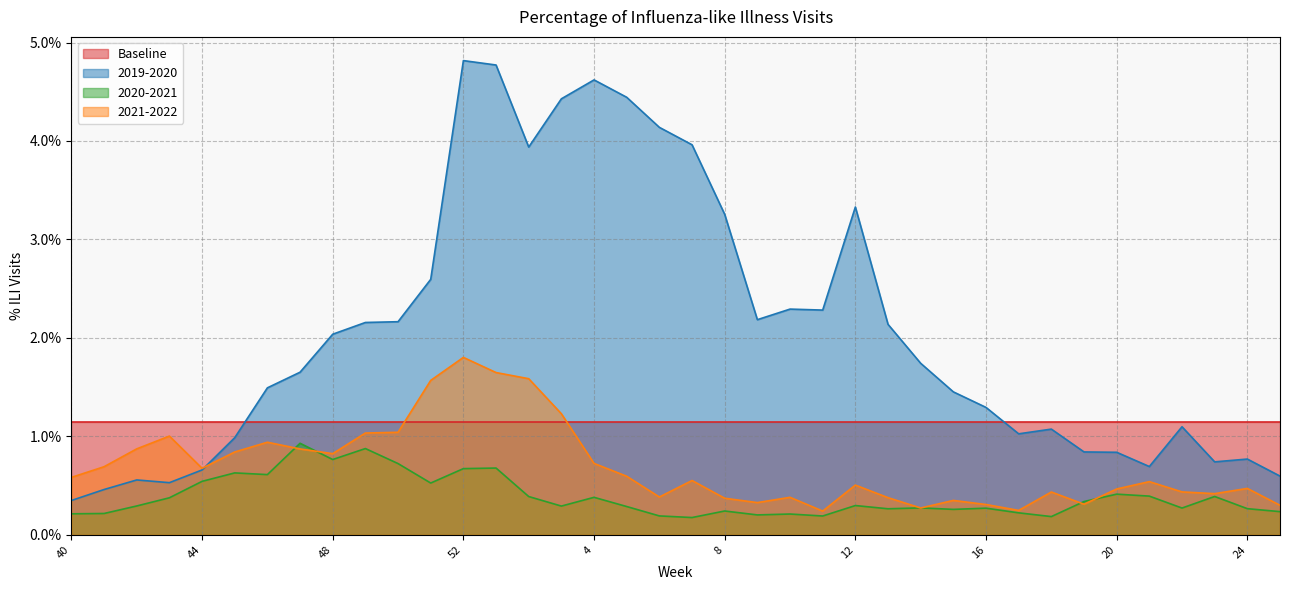

The value of 2019-2020 at 14 is 0.0. True or false?

True